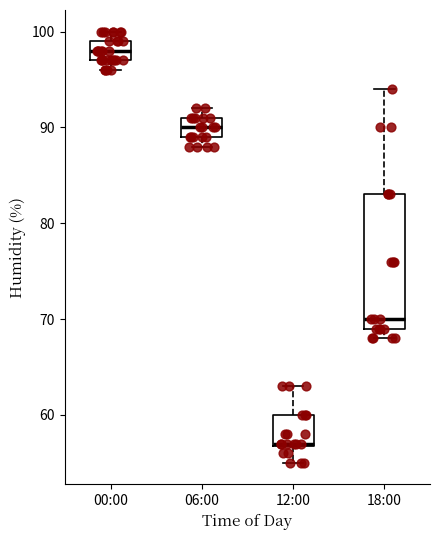

Reading left to right, transcribe this box plot: for each box, give where its median line is, the range the box spans, and where its two whiskers end, as read against the y-axis. The values are not printed on the chart, so give them approximately, as read against the axis.

00:00: median 98, box 97 to 99, whiskers 96 to 100
06:00: median 90, box 89 to 91, whiskers 88 to 92
12:00: median 57, box 57 to 60, whiskers 55 to 63
18:00: median 70, box 69 to 83, whiskers 68 to 94